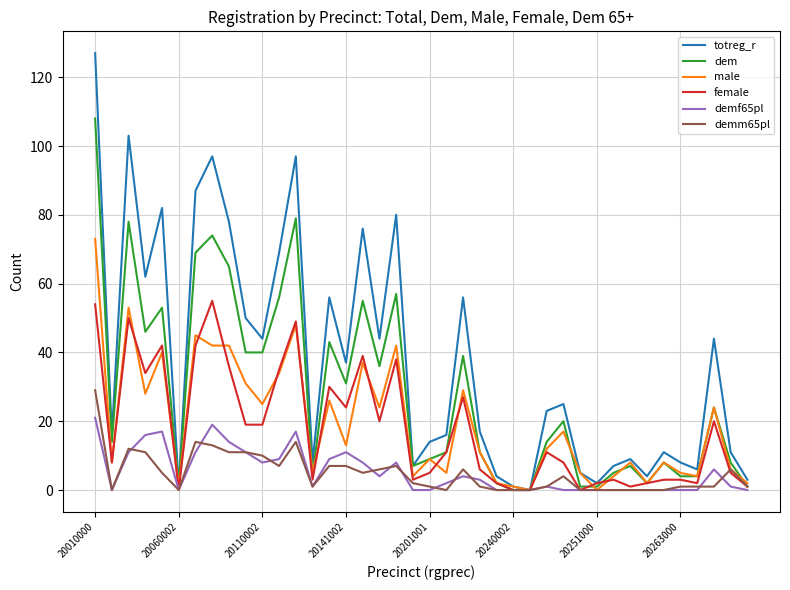

What is the highest value of the male series?

73